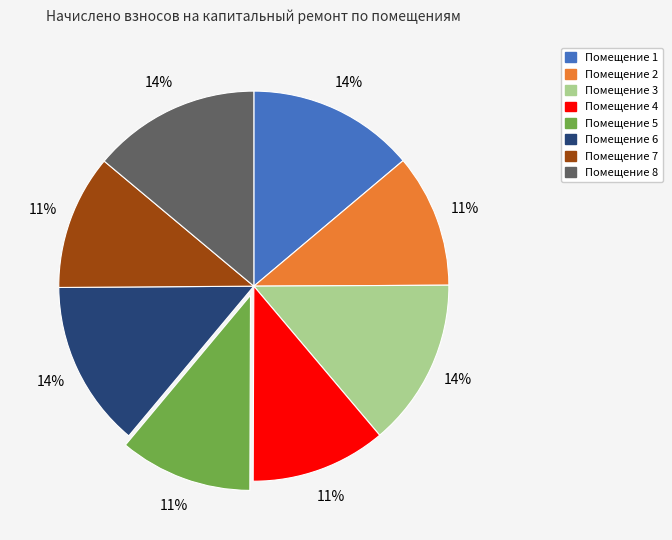

To the nearest percent, what is the average slice percentage?

12%